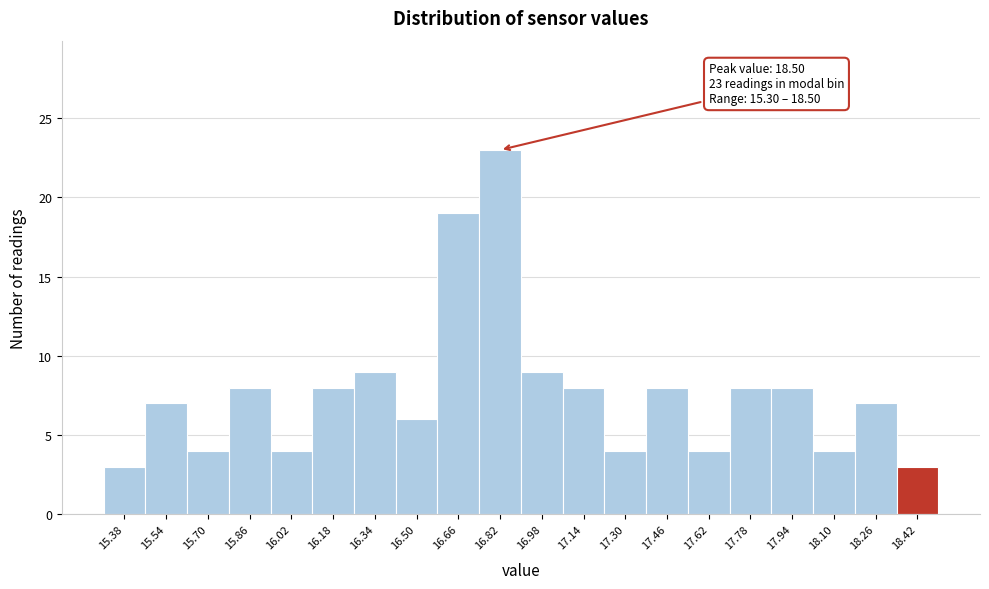

Over which range of the x-axis is the bar tallest?

16.74 to 16.90